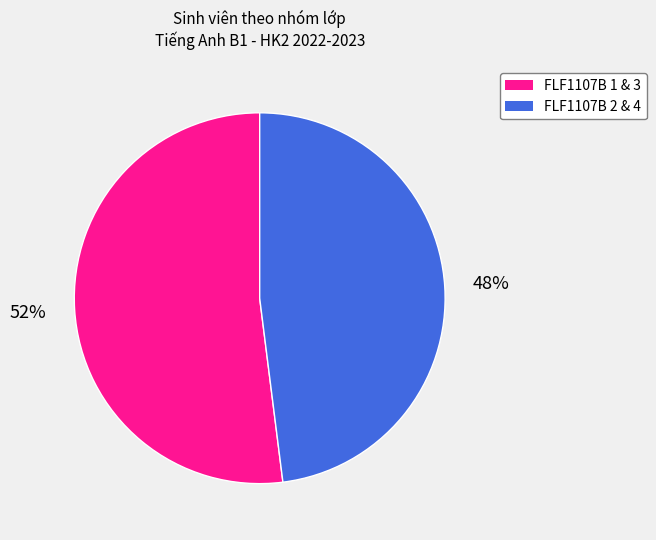

Does any single category account for the majority?

Yes